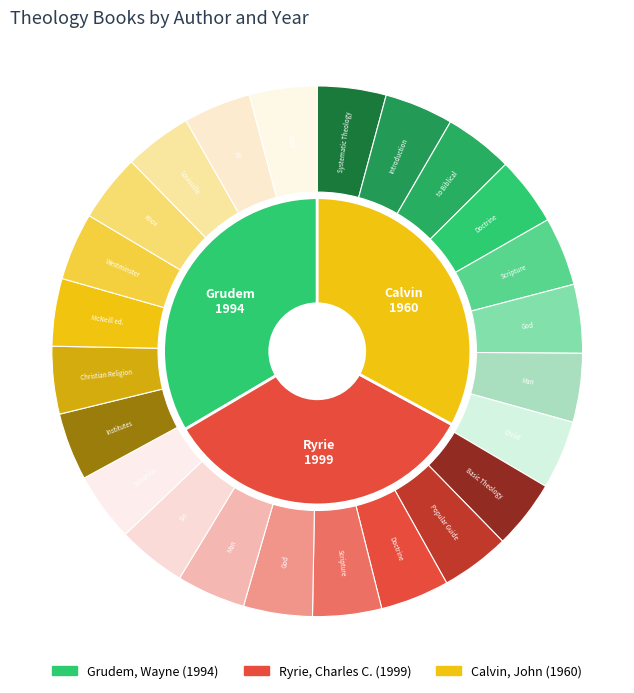

Does Calvin, John represent more than half of the total?

No